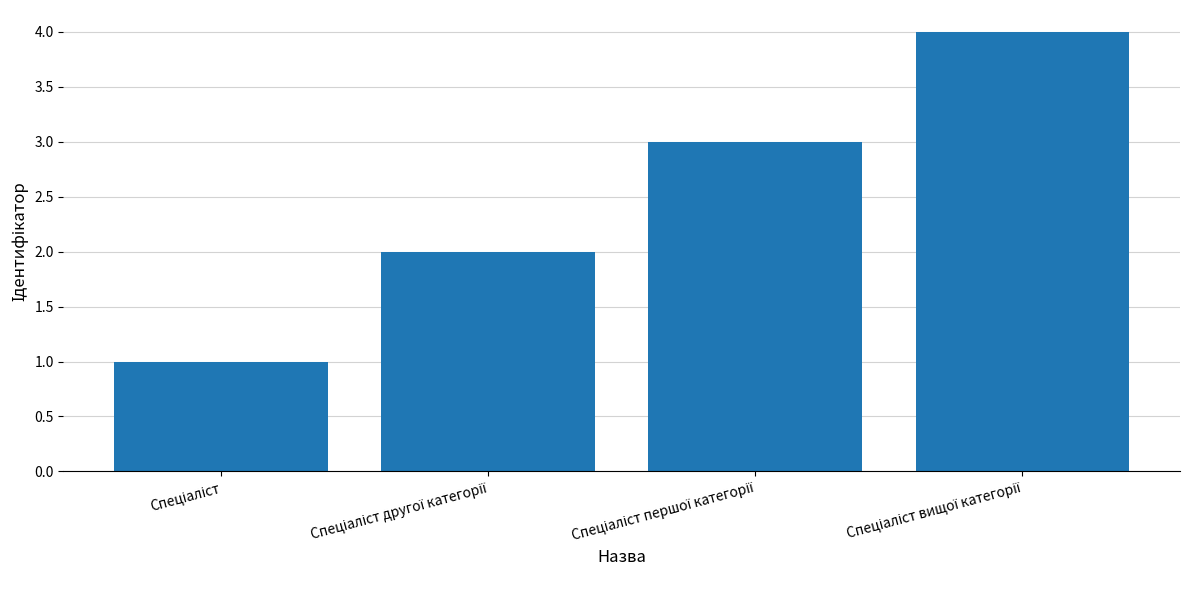

What is the greatest value displayed?

4